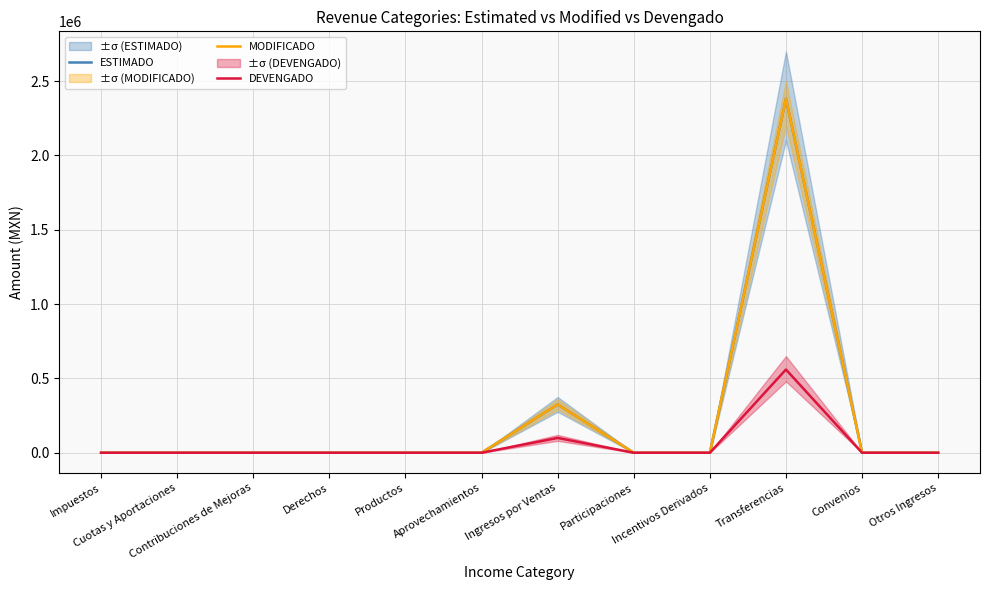

What position from the right is Incentivos Derivados?

4